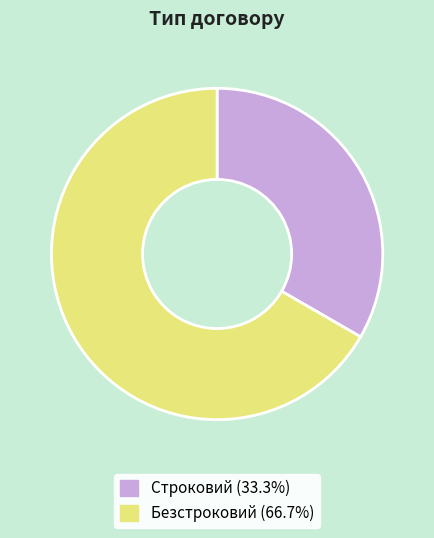

Do Безстроковий and Строковий together represent more than half of the pie?

Yes